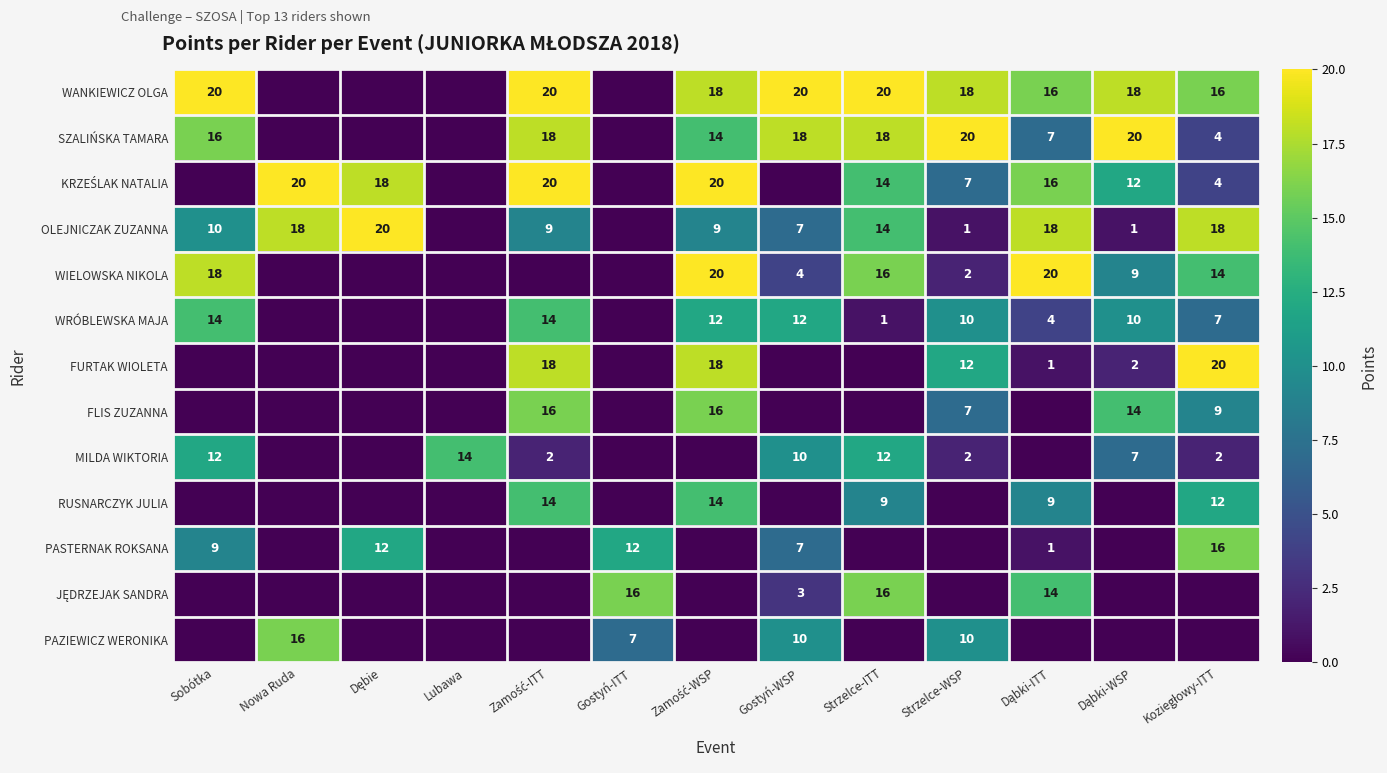

Is it true that MILDA WIKTORIA equals 12 at Sobótka?

True